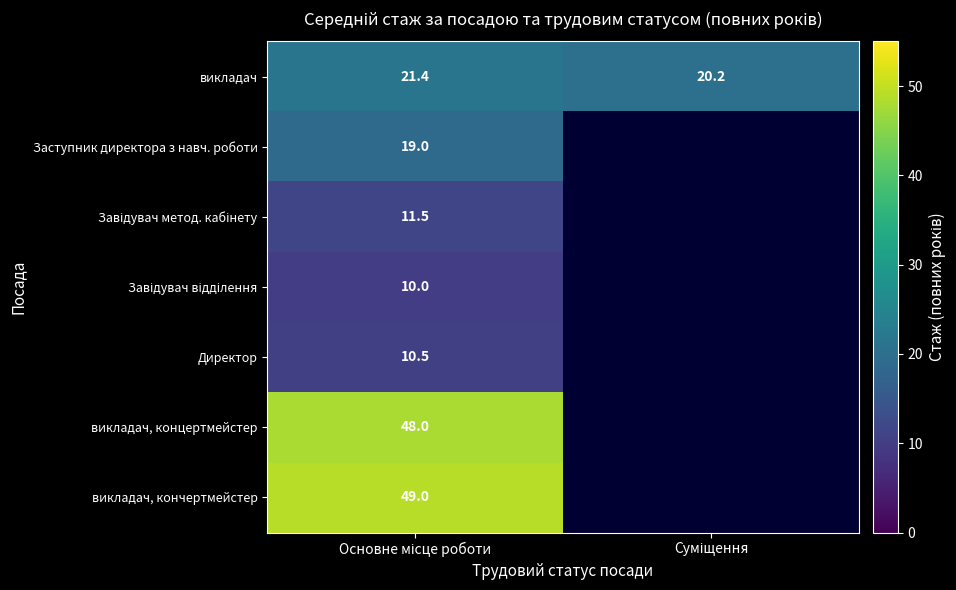

What is the minimum value for Завідувач метод. кабінету?

11.5